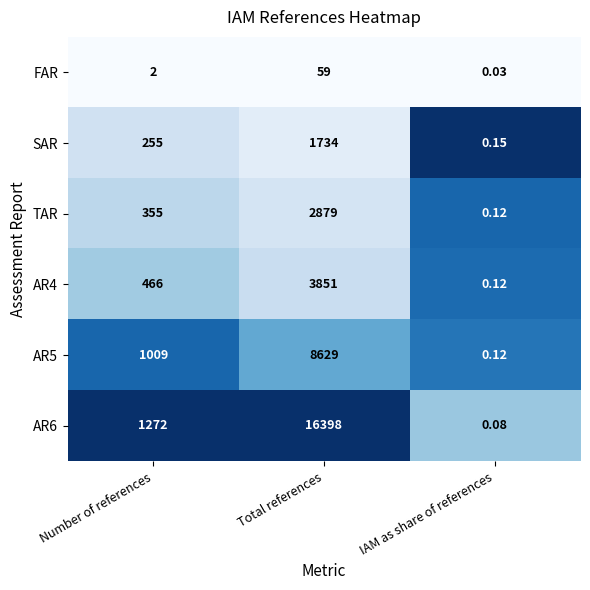

At which label does AR6 reach its peak?

Total references